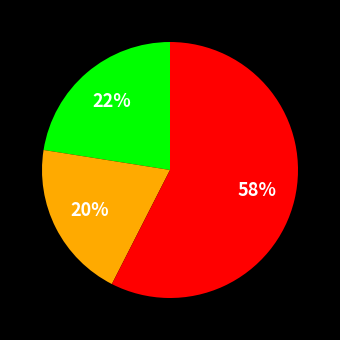

To the nearest percent, what is the average slice percentage?

33%